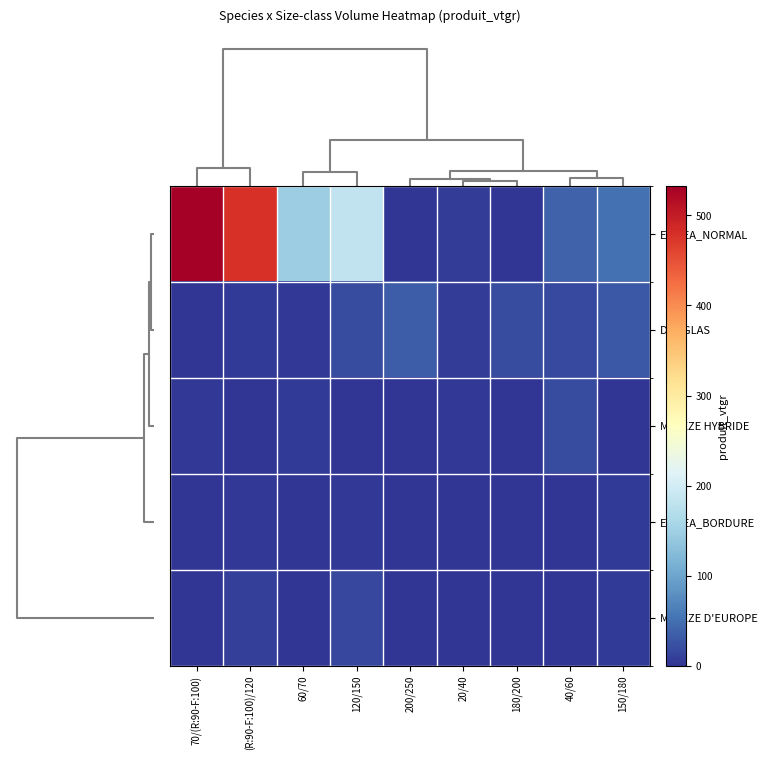

Which series changed the most between 20/40 and 150/180?

EPICEA_NORMAL